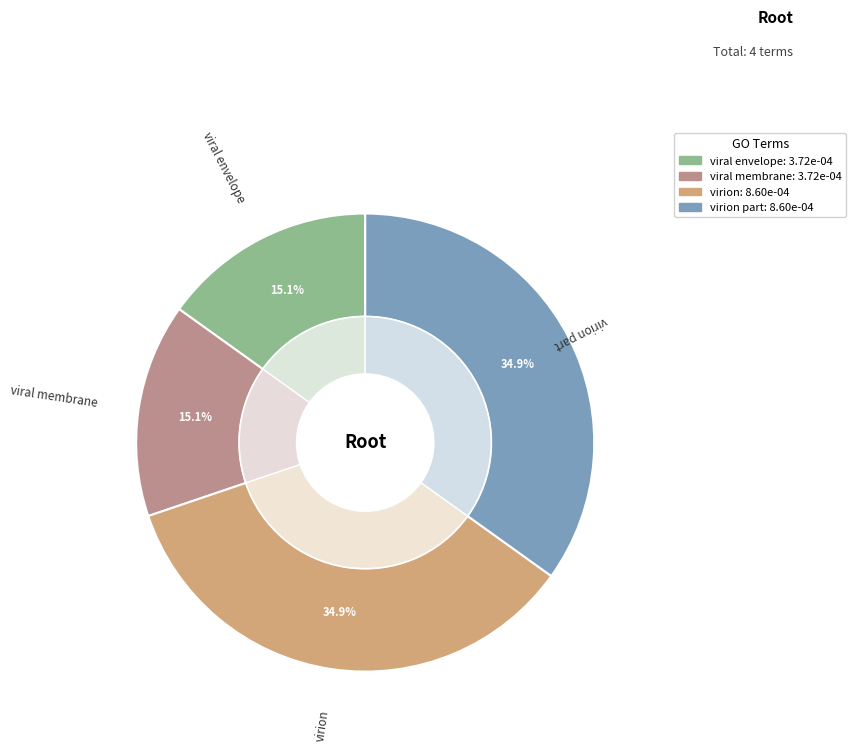

Which has a higher value, viral membrane or viral envelope?

viral membrane